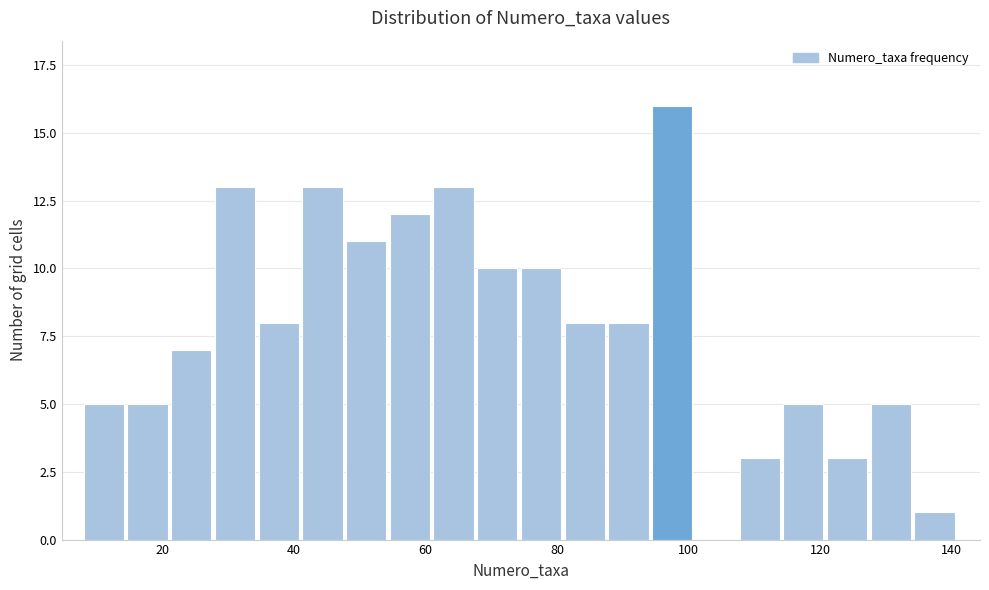

Read against the x-axis, roughly where is the centre of the tallest bar?

98